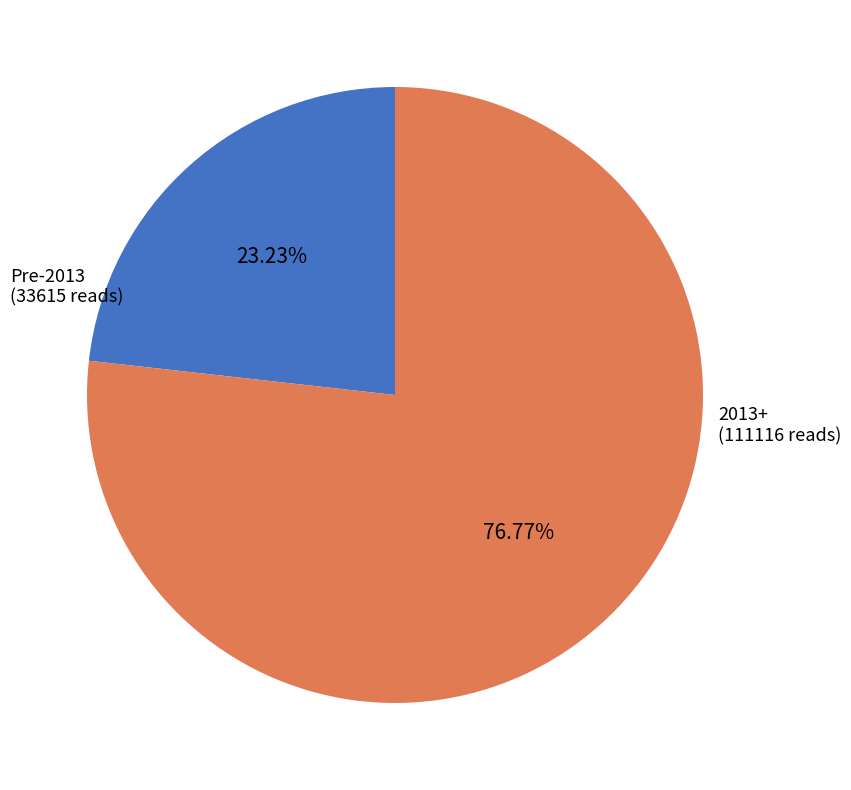

Is there a majority slice in this chart?

Yes